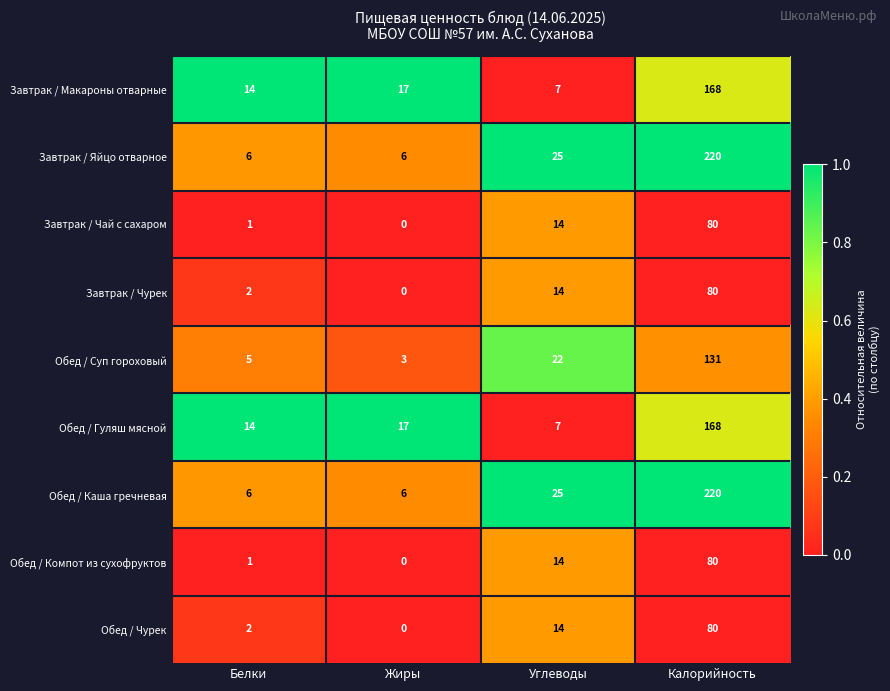

At which category is the sum across all series the highest?

Калорийность